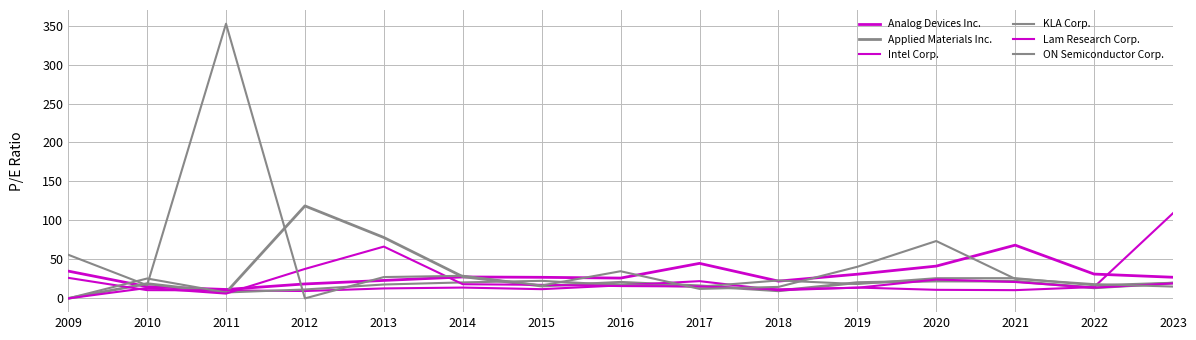

At which category does Lam Research Corp. reach its first local valley?

2011